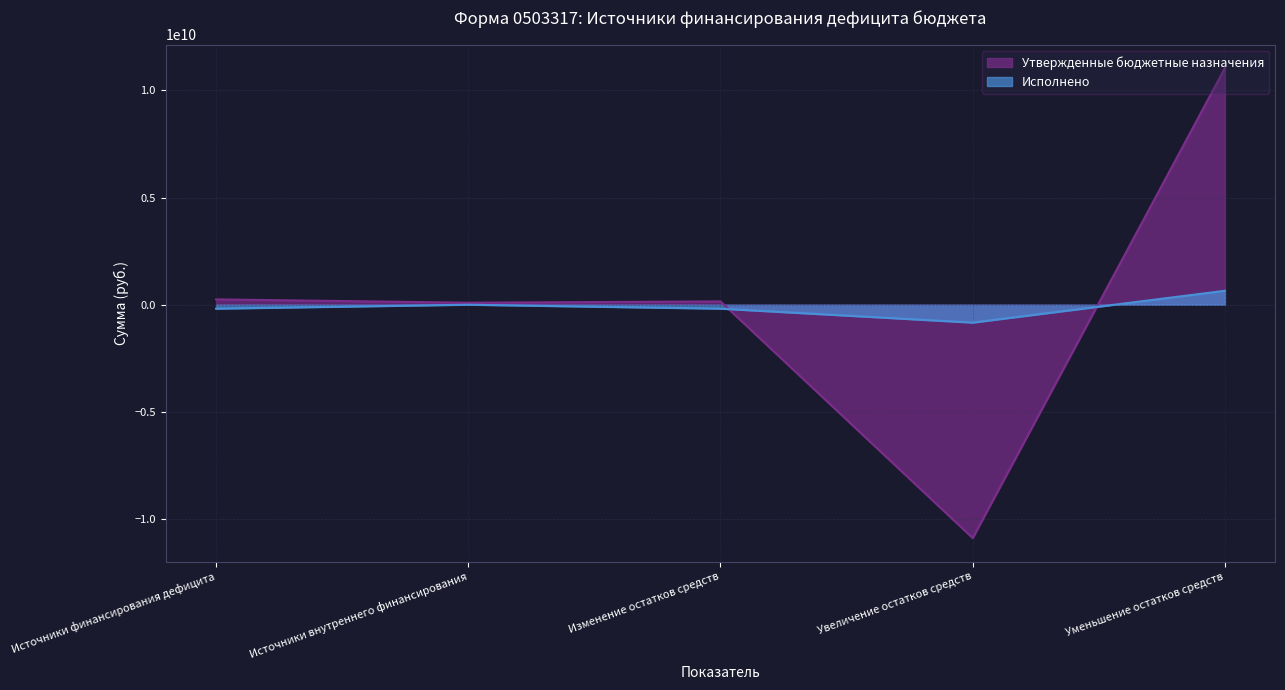

Which series ends up on top after the final intersection of Утвержденные бюджетные назначения and Исполнено?

Утвержденные бюджетные назначения